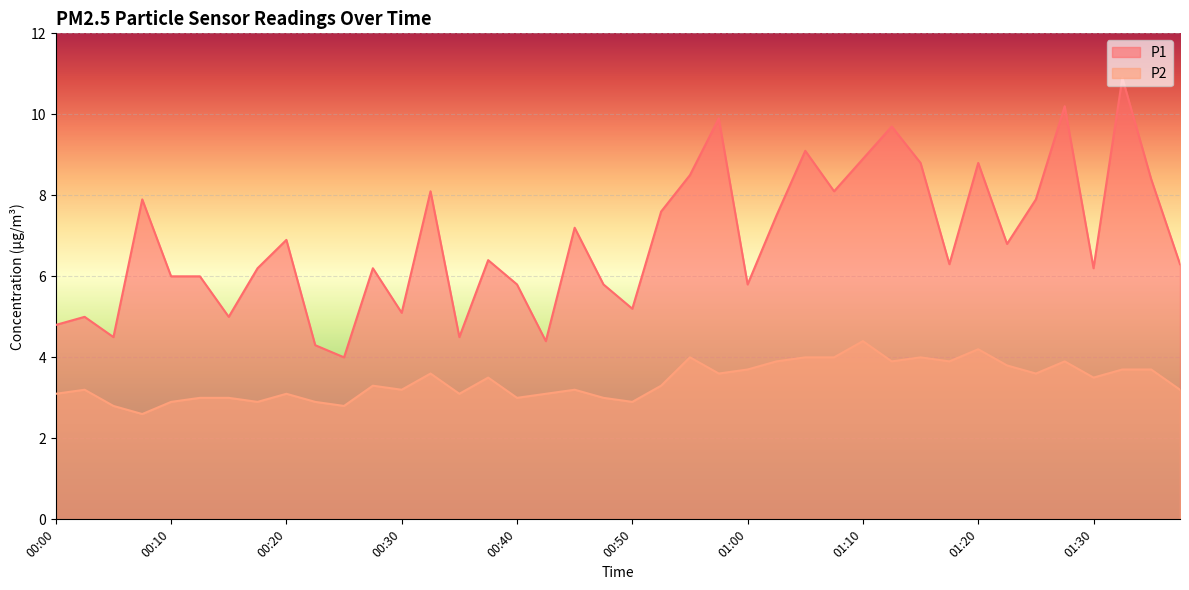

The value of P1 at 01:22 is 6.8. True or false?

True